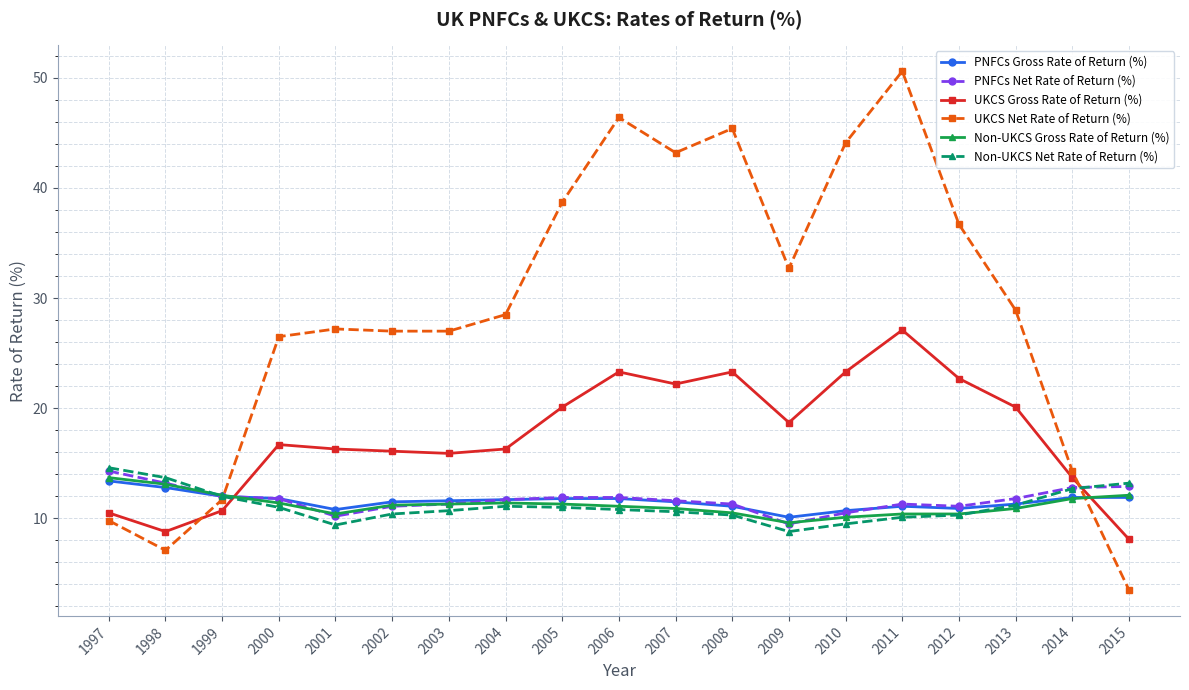

What is the highest value of the Non-UKCS Gross Rate of Return (%) series?

13.7